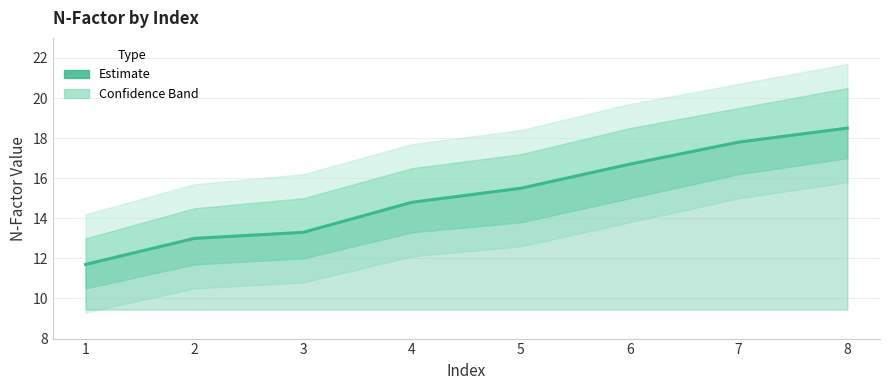

List the labels in order of value, smallest first.

1, 2, 3, 4, 5, 6, 7, 8